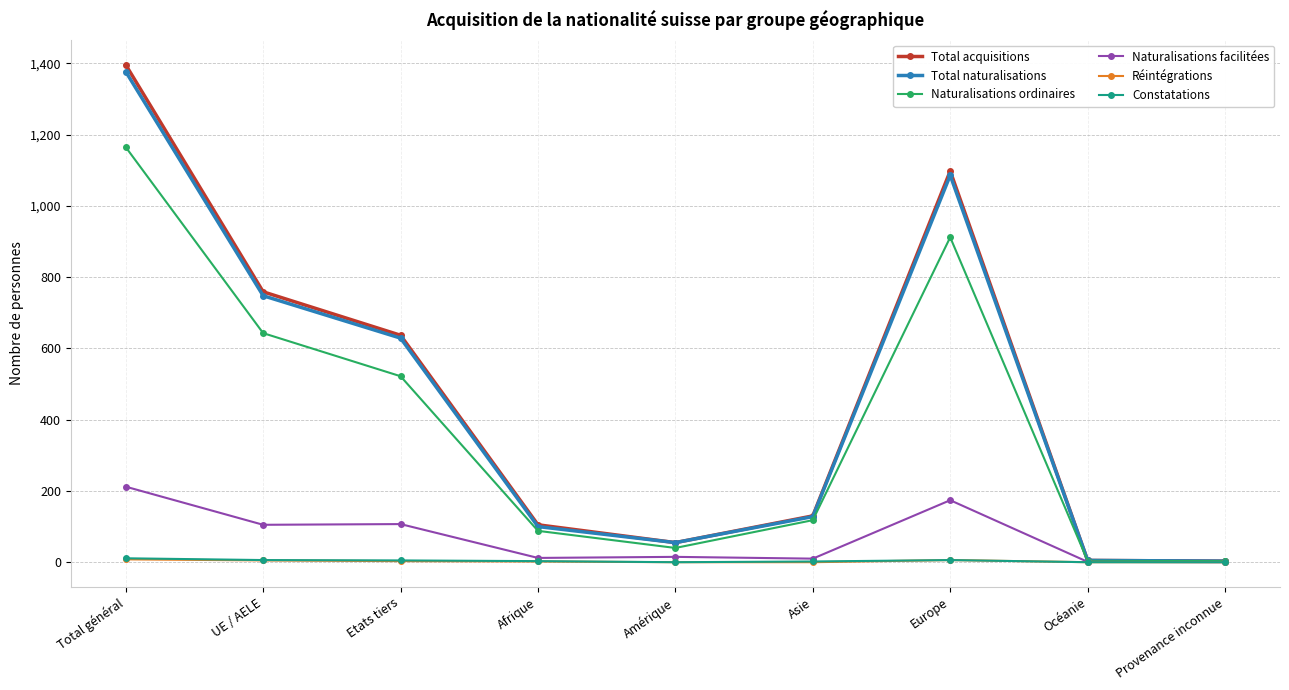

Which series has the largest range (max minus min)?

Total acquisitions